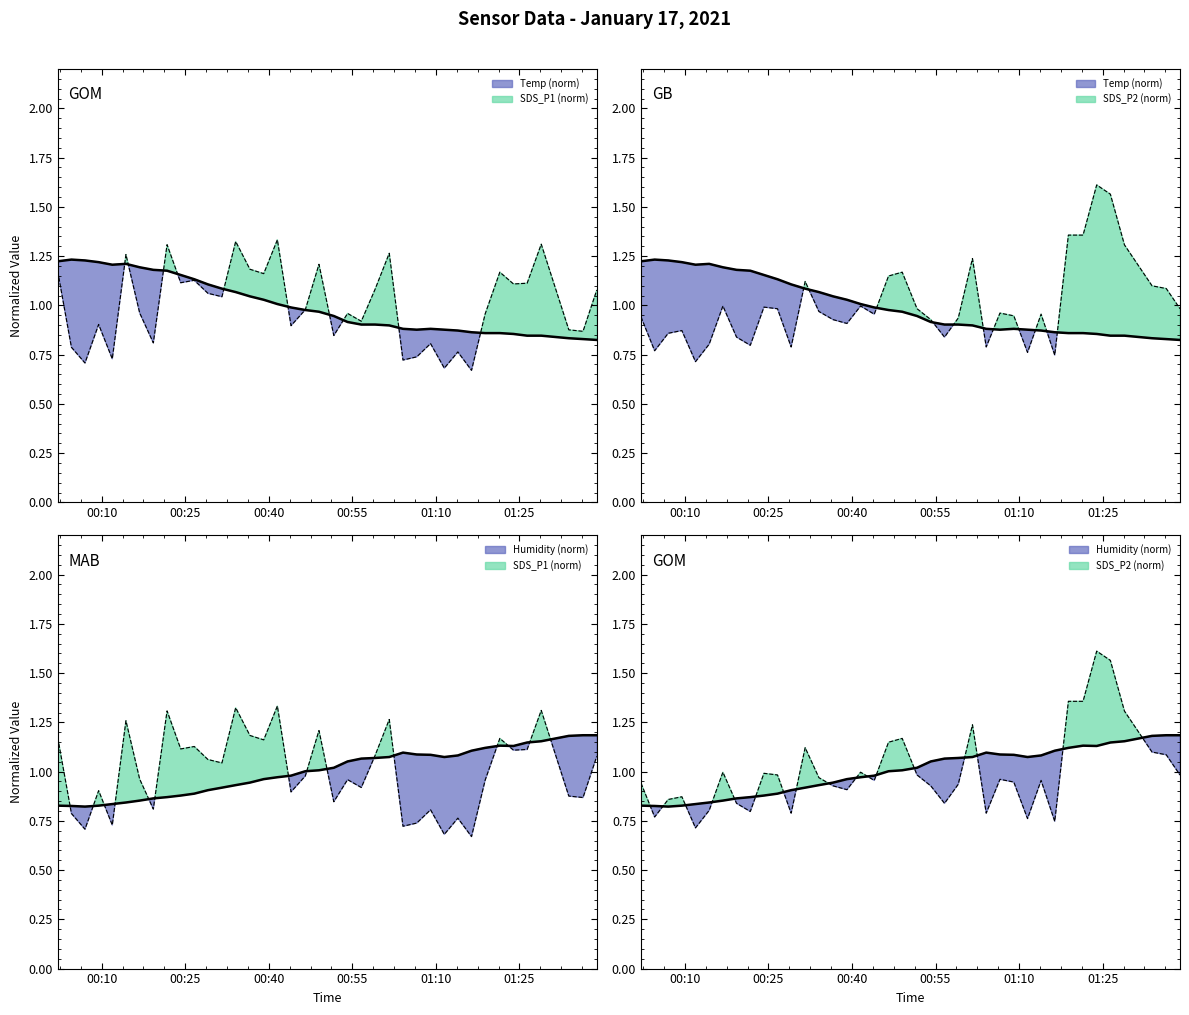

What is the smallest value displayed?

0.7